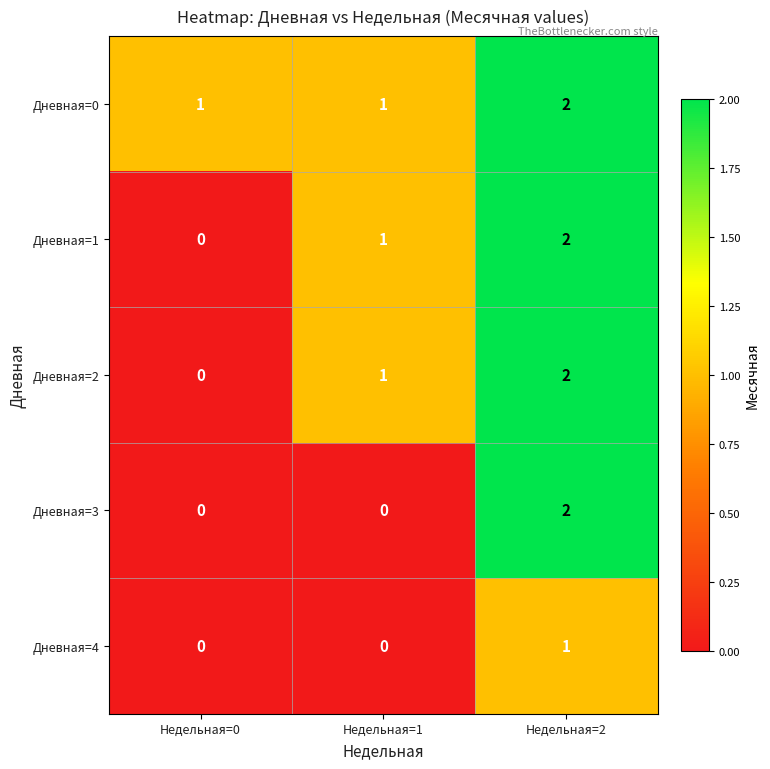

True or false: Дневная=0 has a value of 1 at Недельная=1.

True